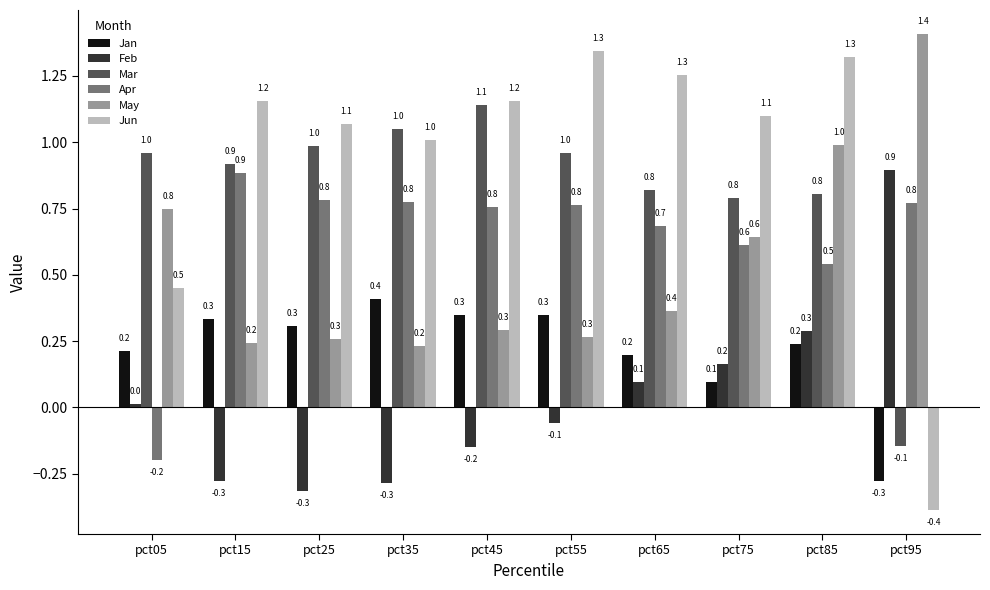

Between pct05 and pct95, which series saw the biggest shift?

Mar